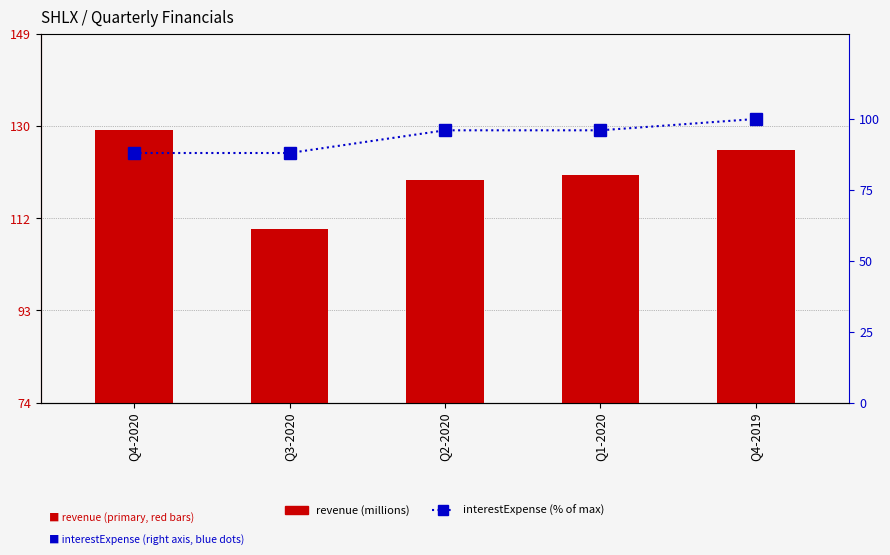

What is the average value of the interestExpense (% of max) series?

94